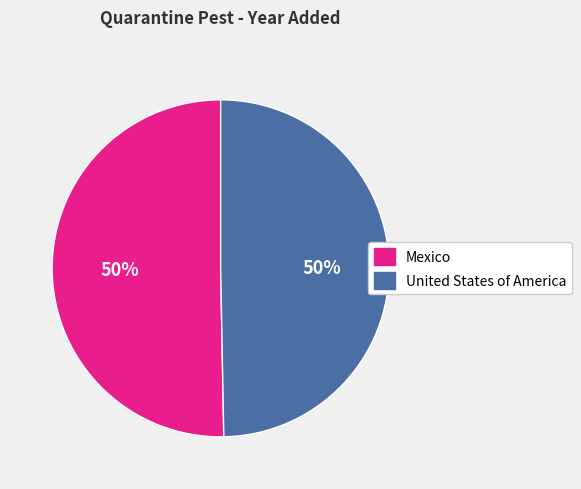

Approximately how many times larger is the value at Mexico compared to United States of America?

1.0